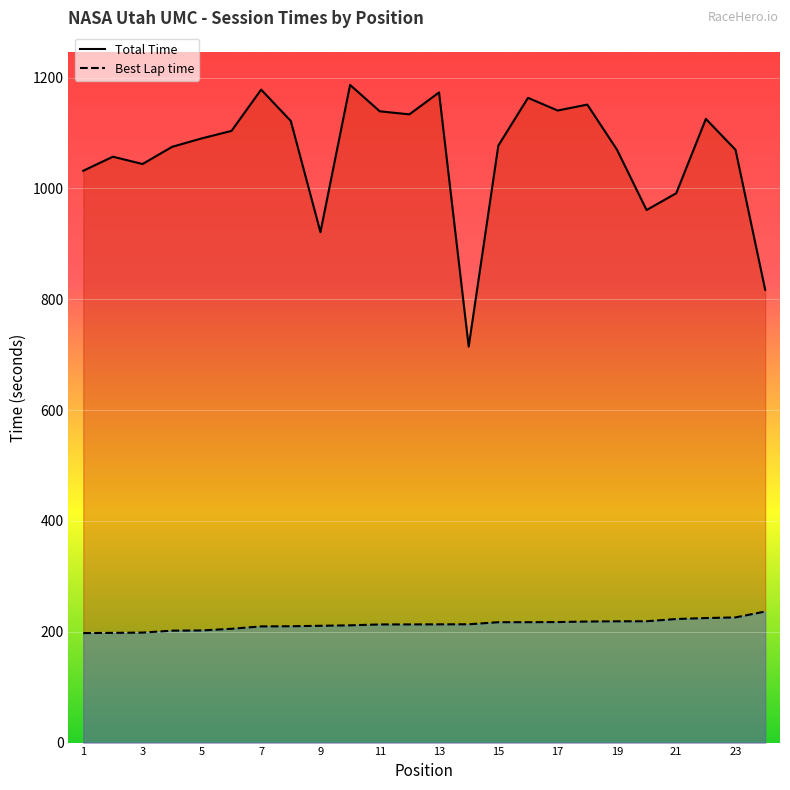

Between 13 and 17, which series saw the biggest shift?

Total Time